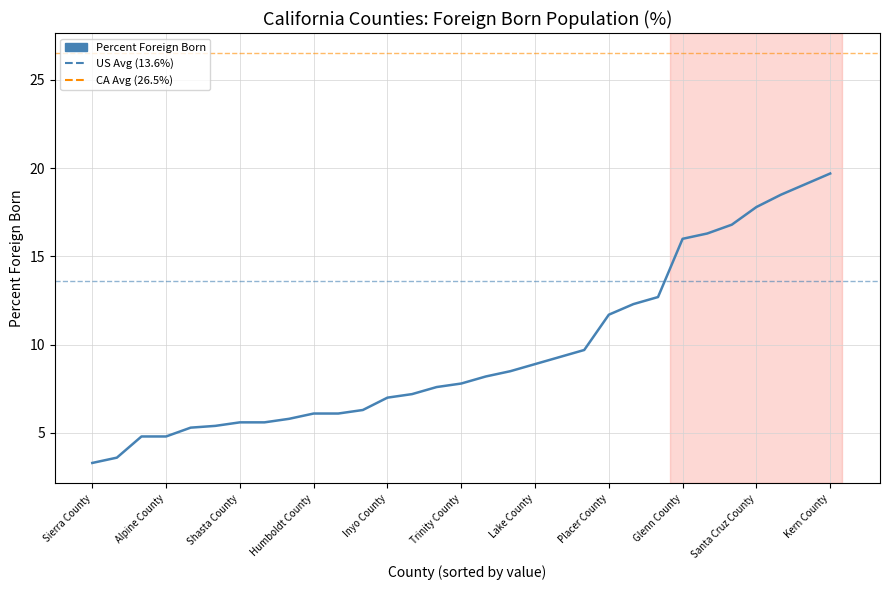

What is the maximum value shown in the chart?

19.7